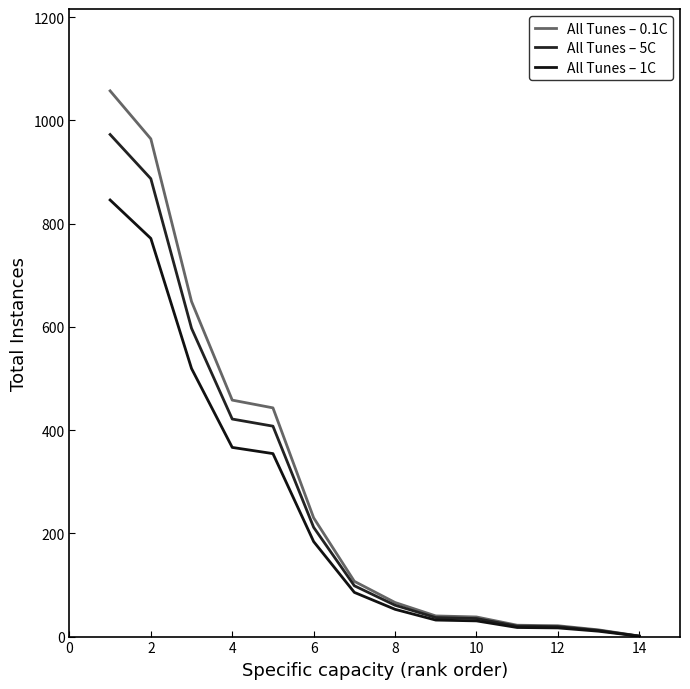

True or false: All Tunes – 5C and All Tunes – 1C cross at least once.

False